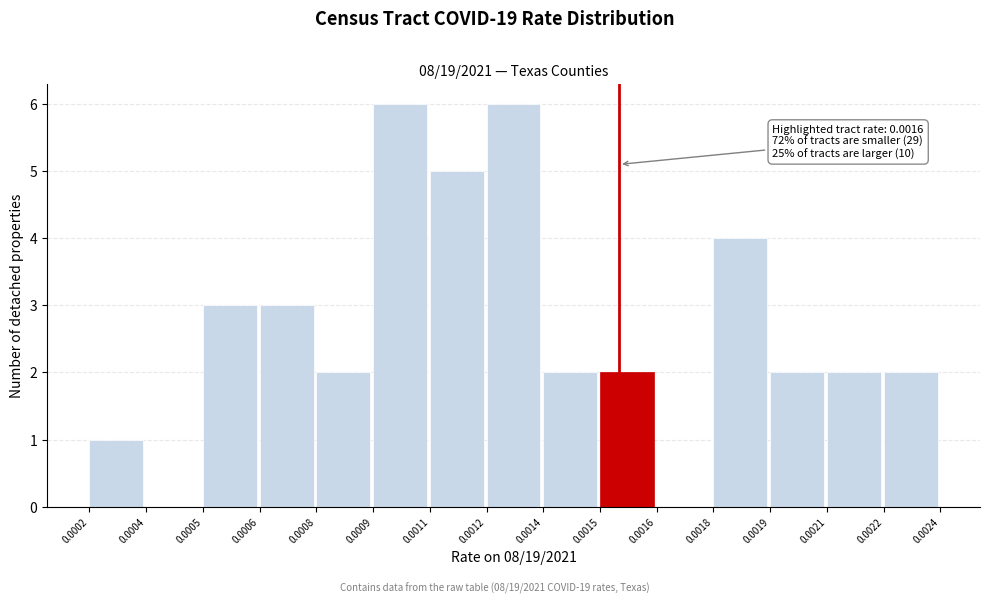

Reading left to right, transcribe all the data shown in this chart.

0.0002=1	0.0004=0	0.0005=3	0.0006=3	0.0008=2	0.0009=6	0.0011=5	0.0012=6	0.0014=2	0.0015=2	0.0016=0	0.0018=4	0.0019=2	0.0021=2	0.0022=2